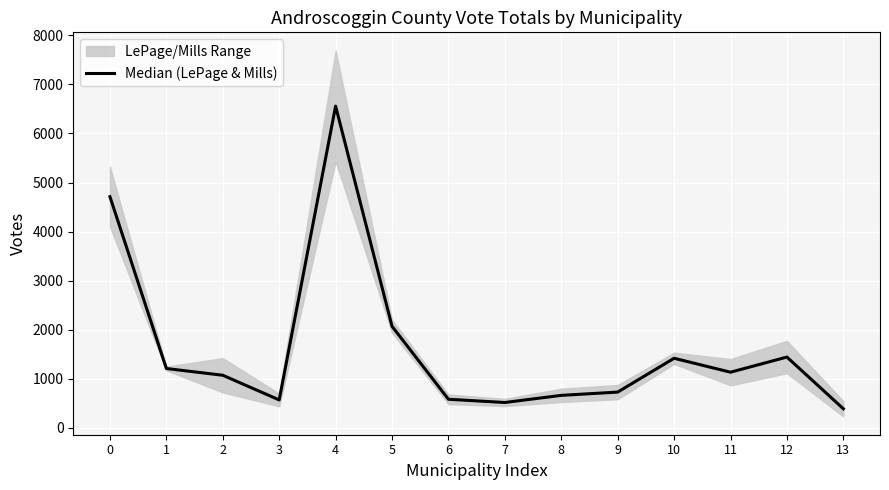

What is the value of the 4th point from the left?

569.0